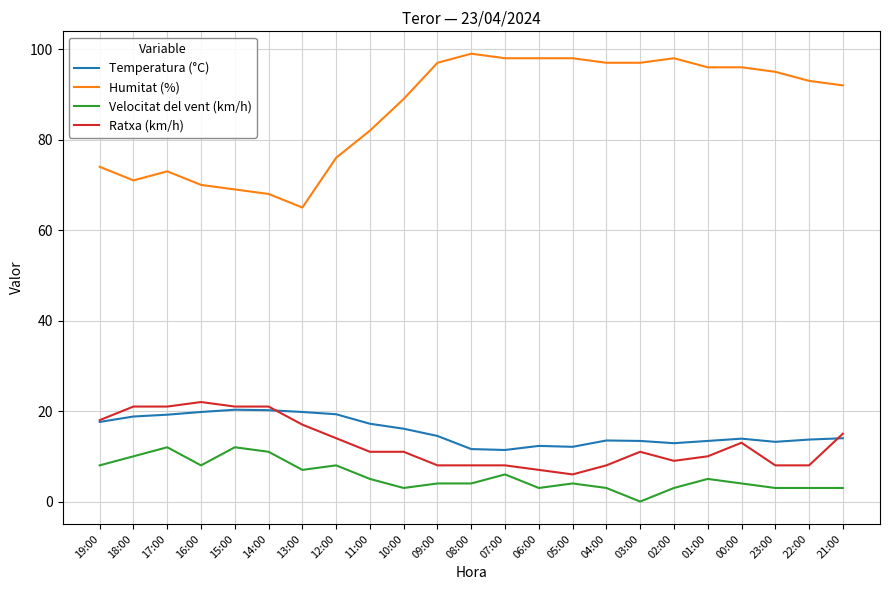

Rank the series at 08:00 from highest to lowest value.

Humitat (%), Temperatura (°C), Ratxa (km/h), Velocitat del vent (km/h)